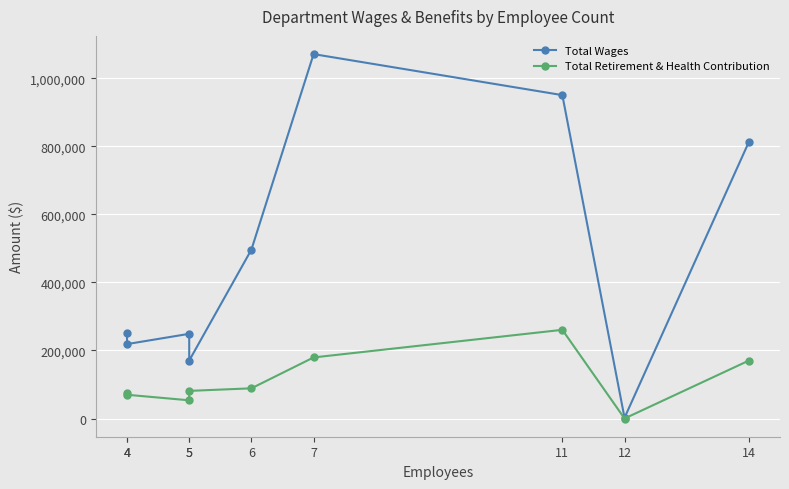

The value of Total Retirement & Health Contribution at 7 is 115828. True or false?

False